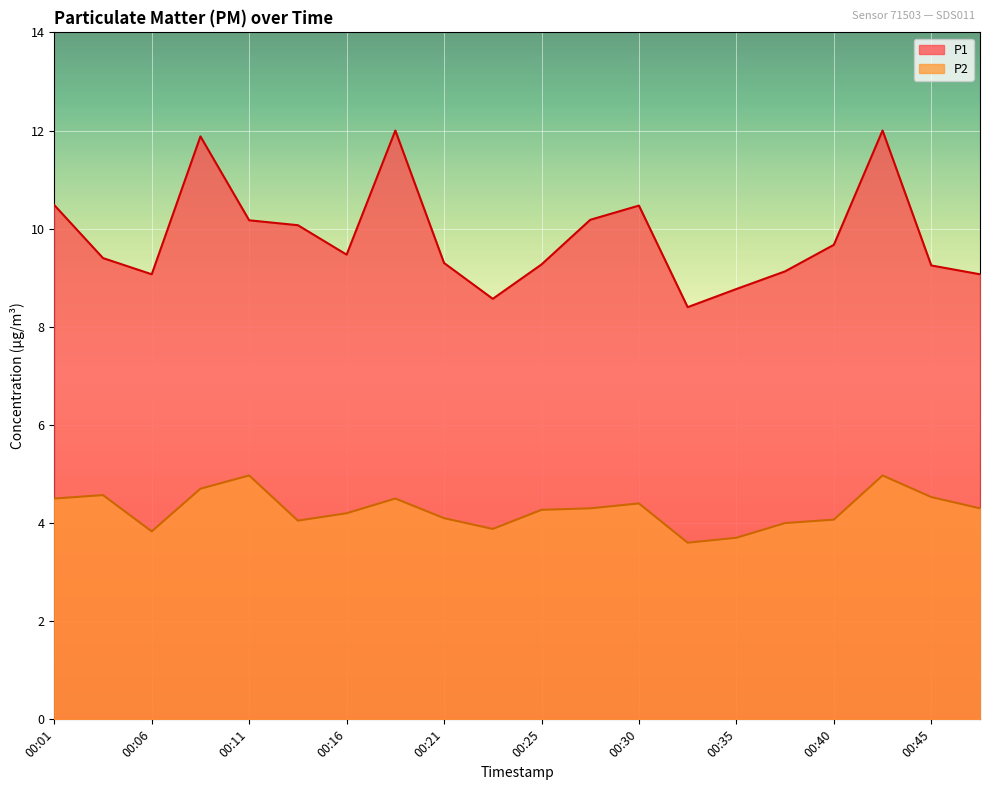

Rank the series by their average value, from highest to lowest.

P1, P2